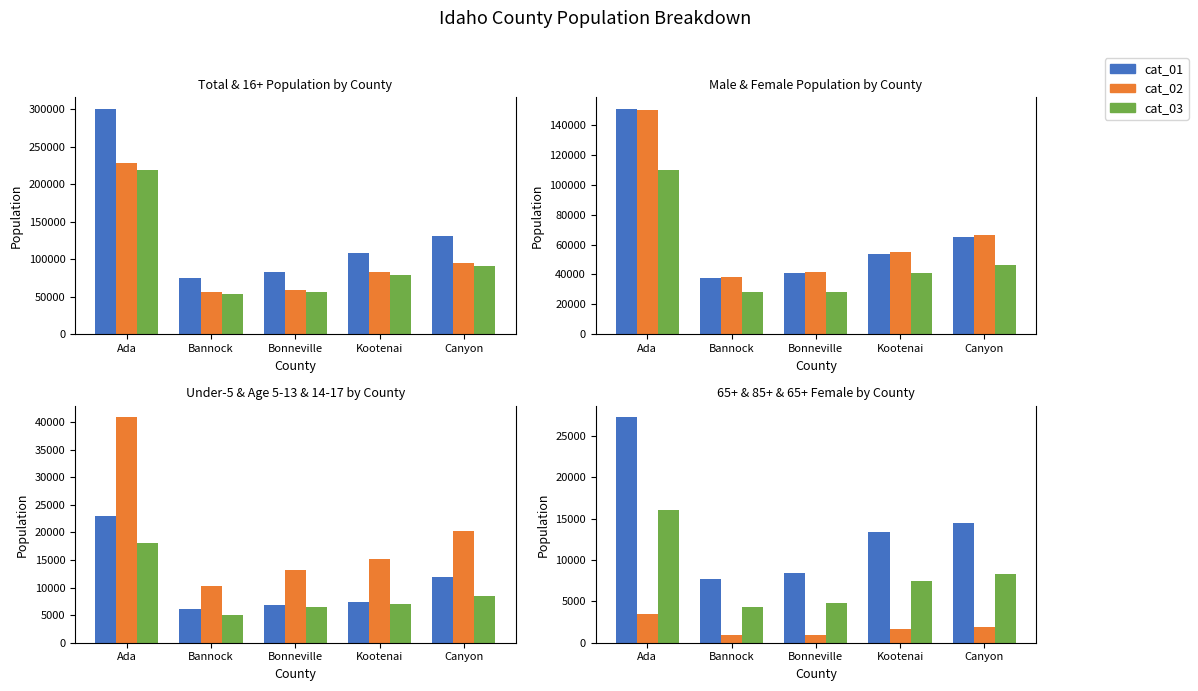

The value of cat_02 at Bonneville is 940. True or false?

True